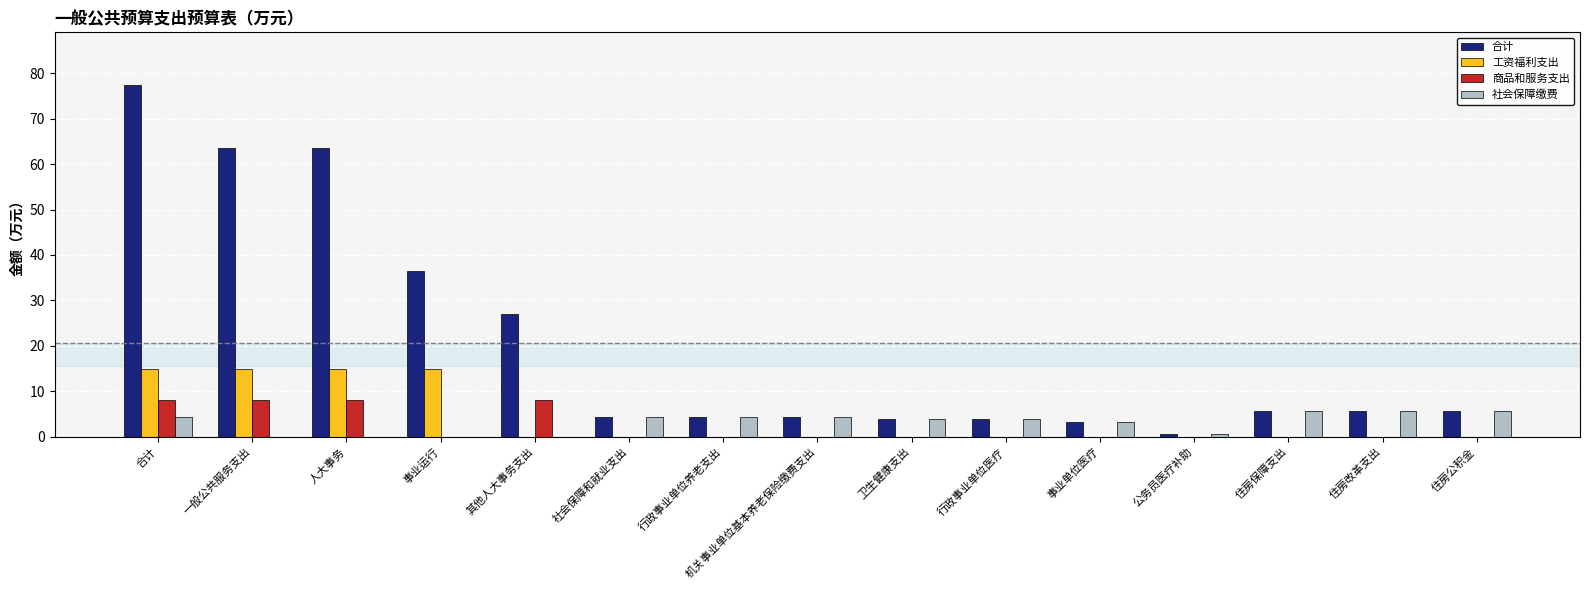

What is the difference between the 社会保障缴费 values at 卫生健康支出 and 住房保障支出?

1.8